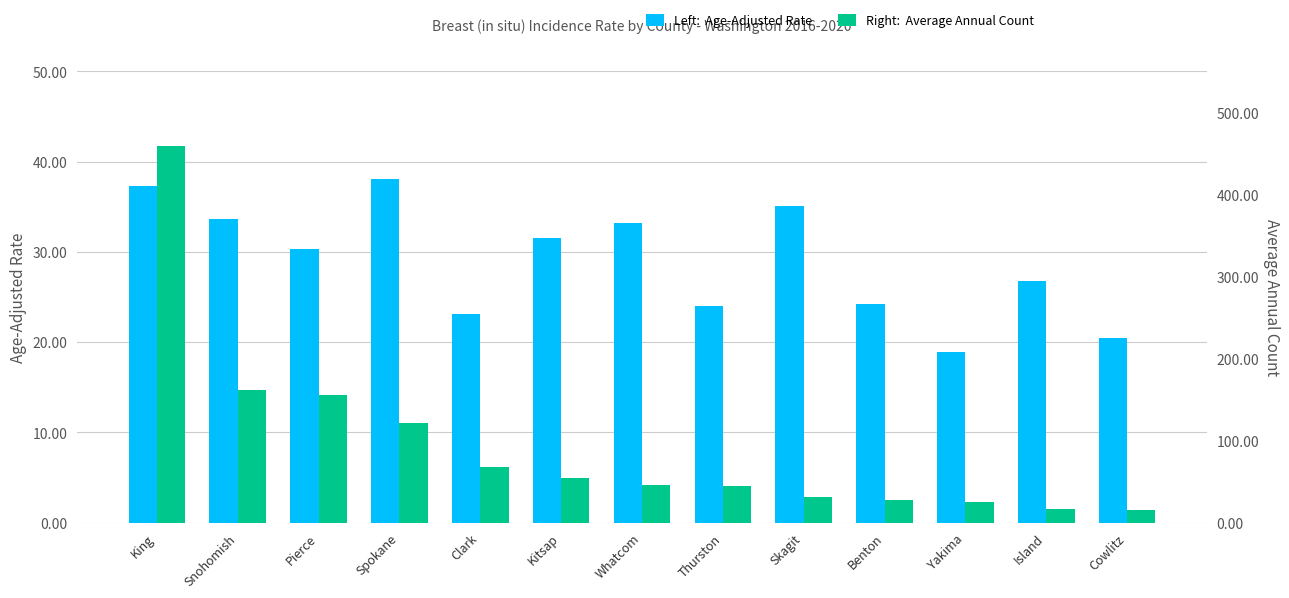

What is the minimum value shown in the chart?

15.0